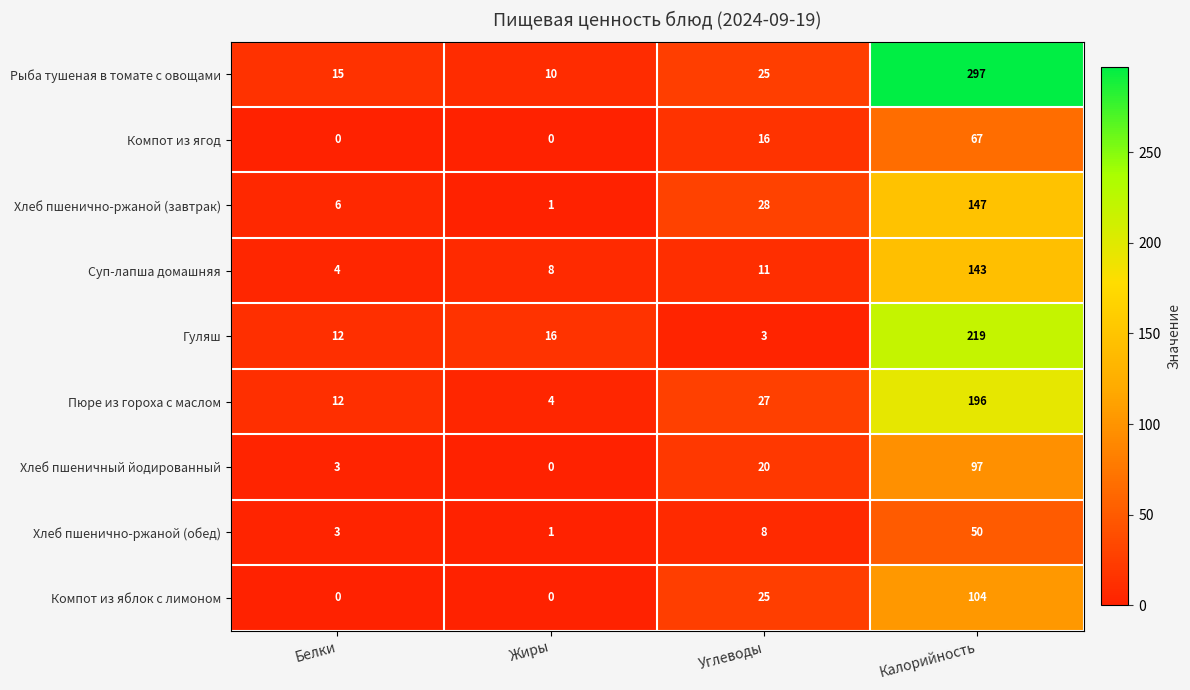

Rank the categories by Гуляш value from highest to lowest.

Калорийность, Жиры, Белки, Углеводы